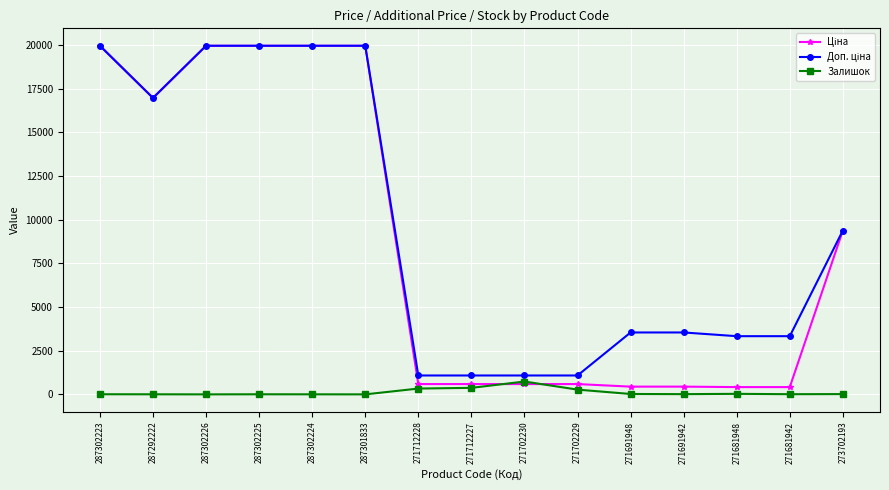

At how many categories does at least one series exceed 8062?

7